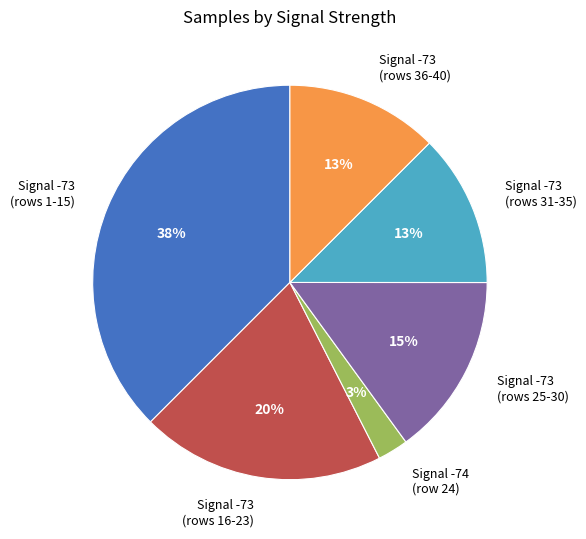

Approximately how many times larger is the value at Signal -73 (rows 36-40) compared to Signal -73 (rows 31-35)?

1.0